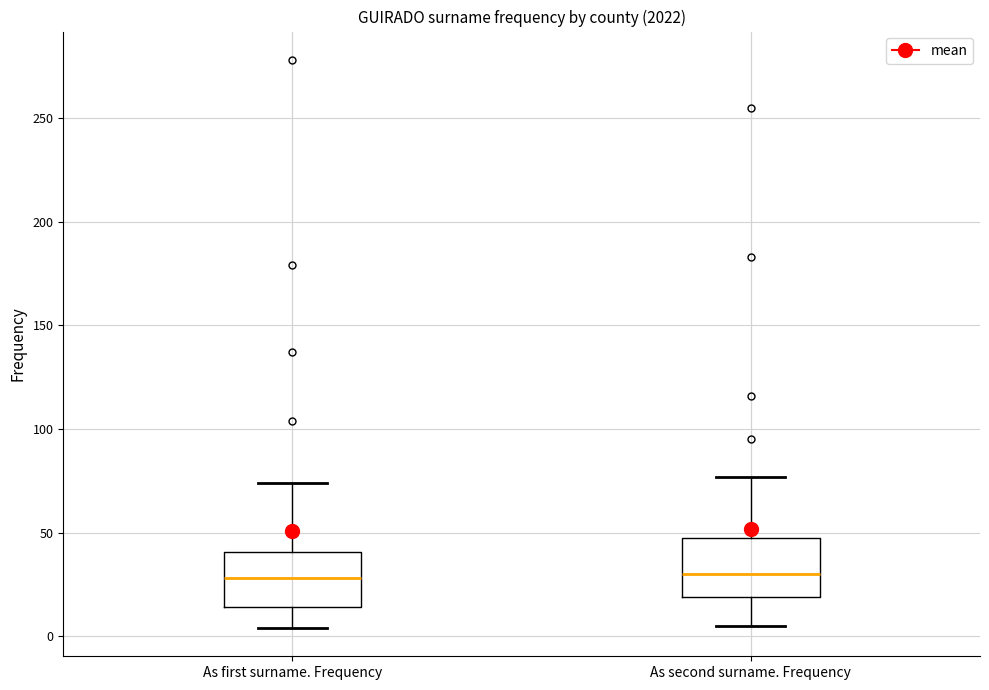

Reading left to right, transcribe this box plot: for each box, give where its median line is, the range the box spans, and where its two whiskers end, as read against the y-axis. The values are not printed on the chart, so give them approximately, as read against the axis.

As first surname. Frequency: median 30, box 15 to 40, whiskers 5 to 75
As second surname. Frequency: median 30, box 20 to 50, whiskers 5 to 75